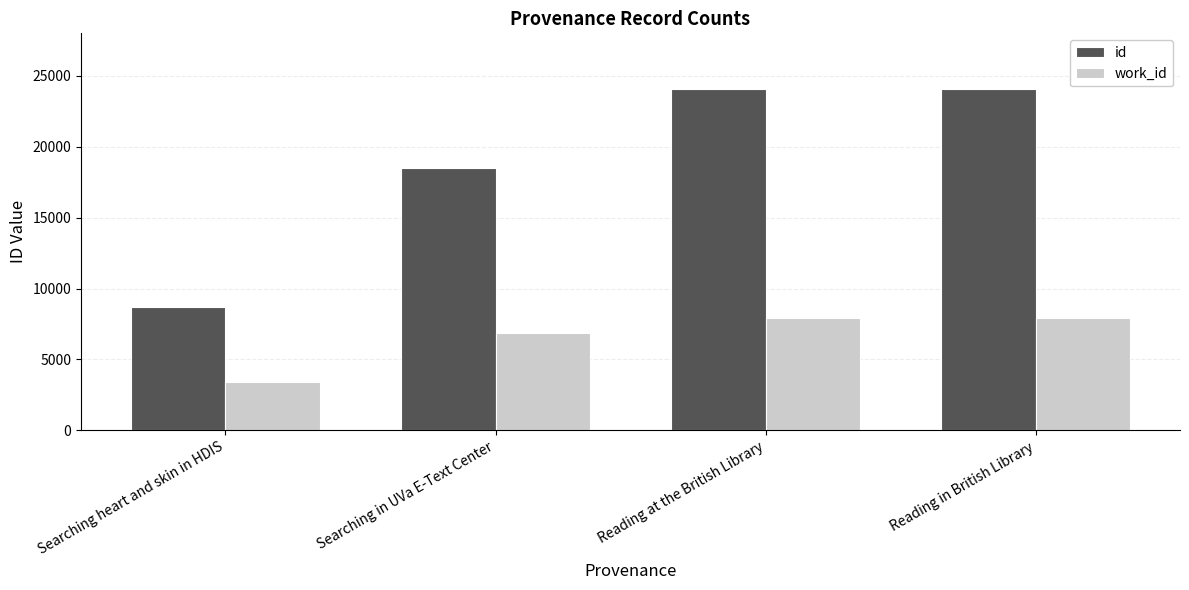

Which series has the largest range (max minus min)?

id